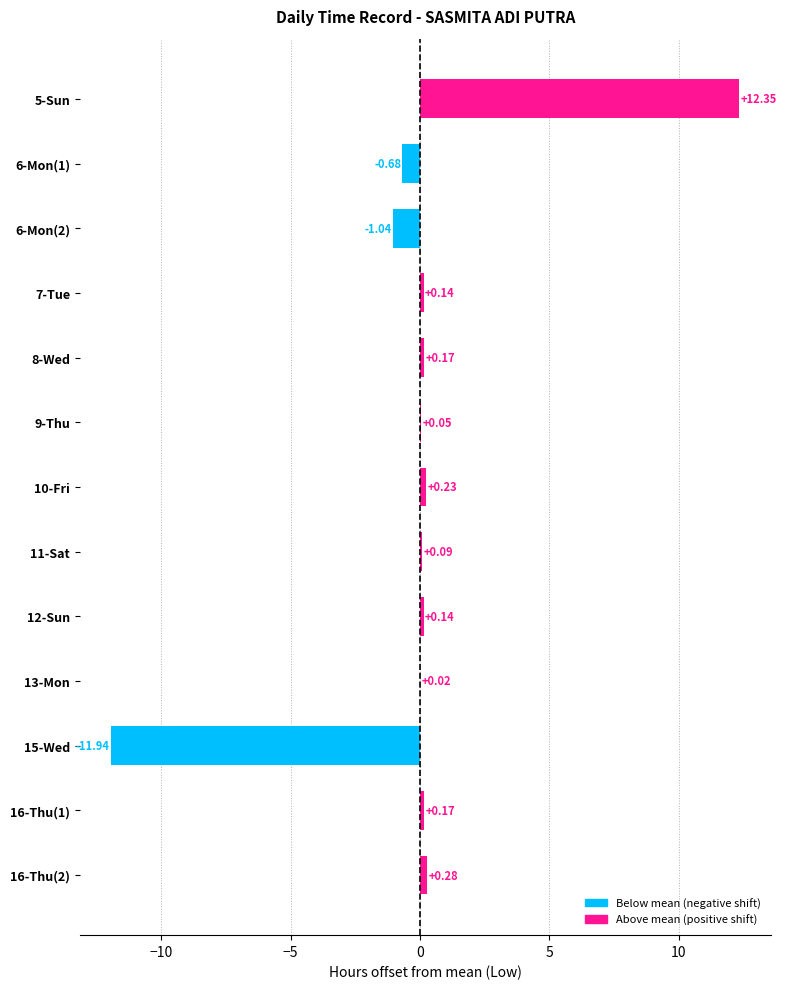

What is the change in value from 5-Sun to 6-Mon(2)?

-13.4